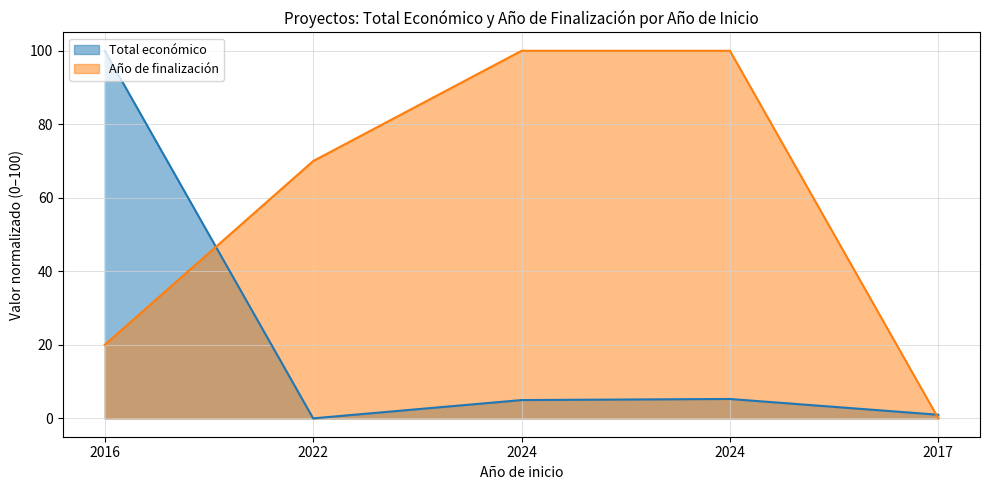

How many values in the Total económico series exceed 4?

3